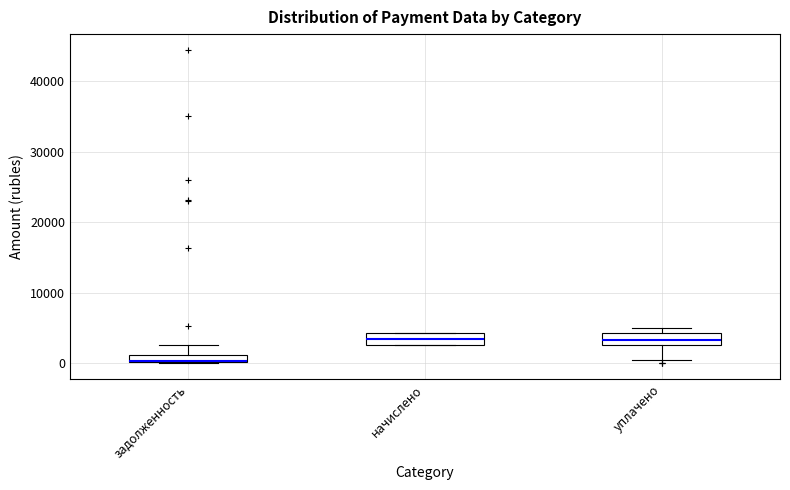

Where is the upper edge of the box for задолженность on the y-axis? The values are not printed on the chart, so give them approximately, as read against the axis.

1000